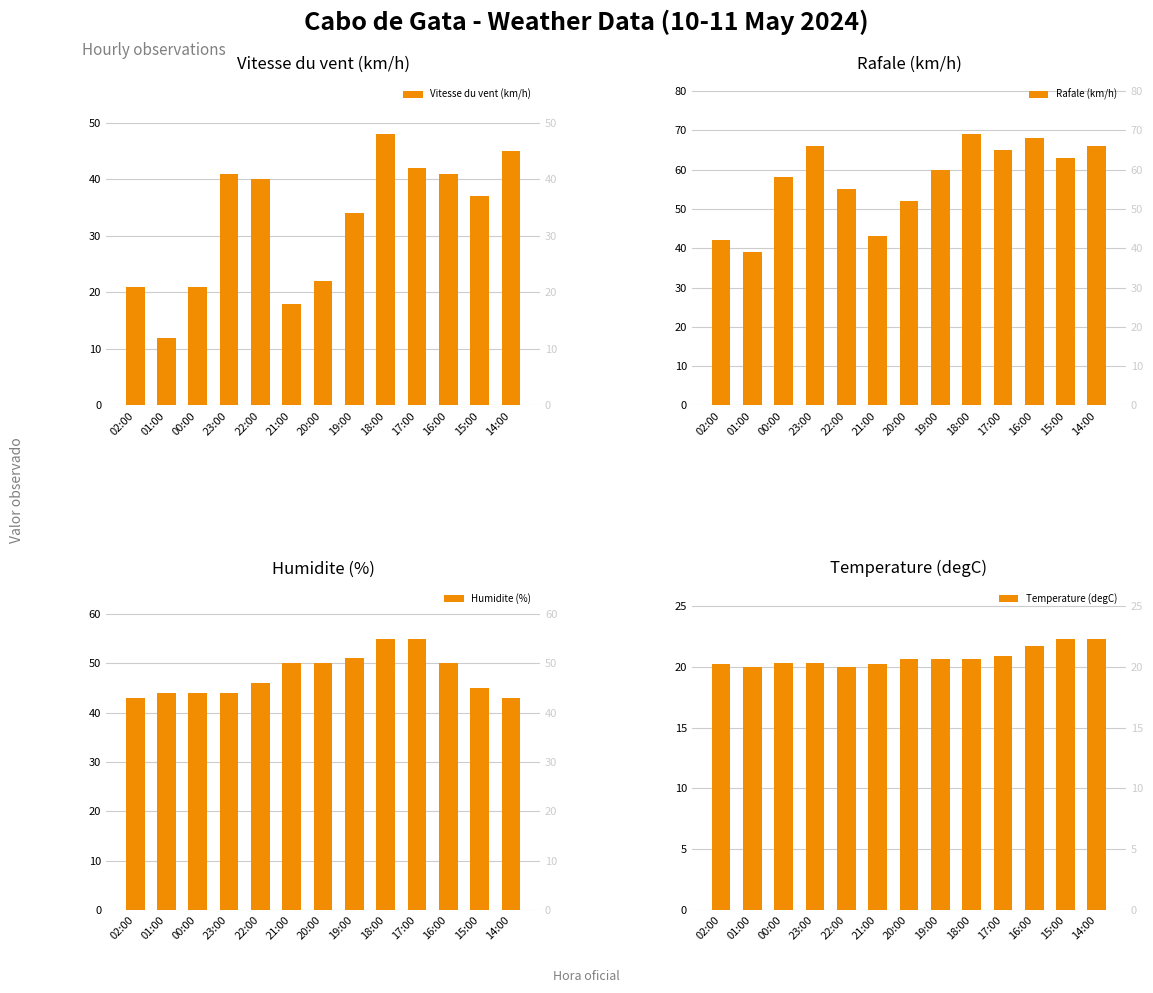

At which label does Humidite (%) first exceed 46?

21:00